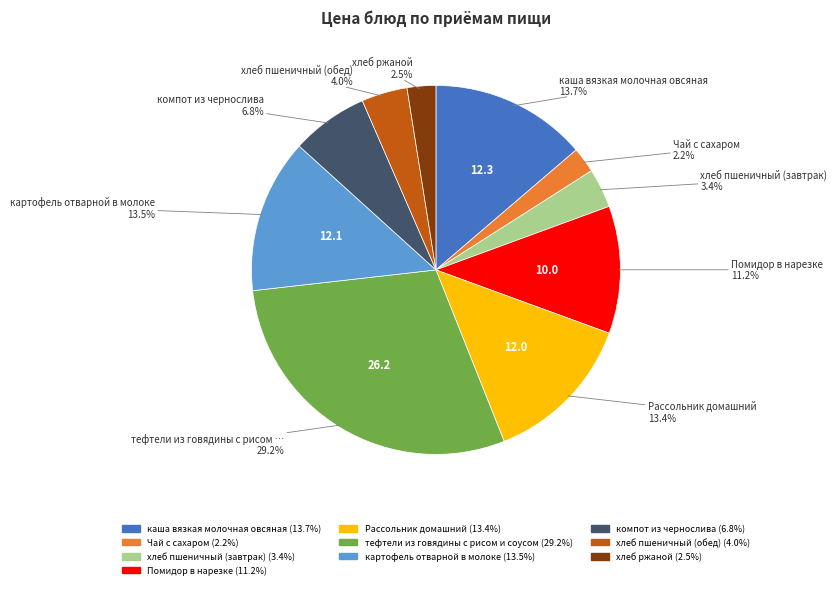

The Чай с сахаром slice represents 11% of the pie. True or false?

False